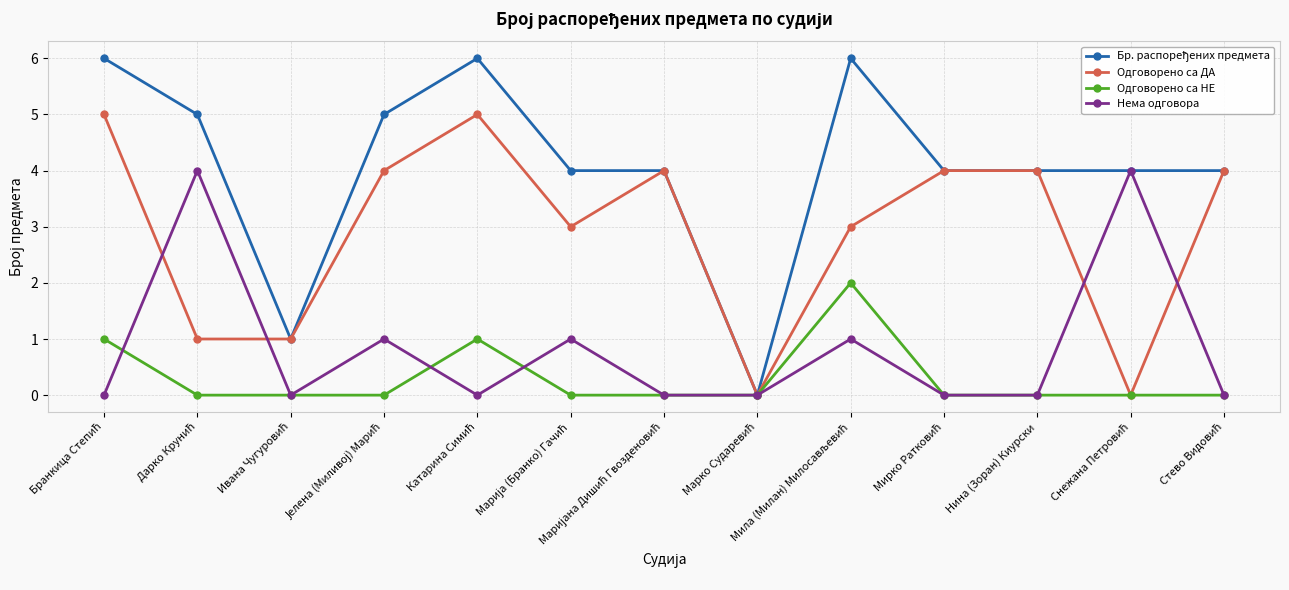

In Нема одговора, how many points are higher than both neighbors (excluding endpoints)?

5